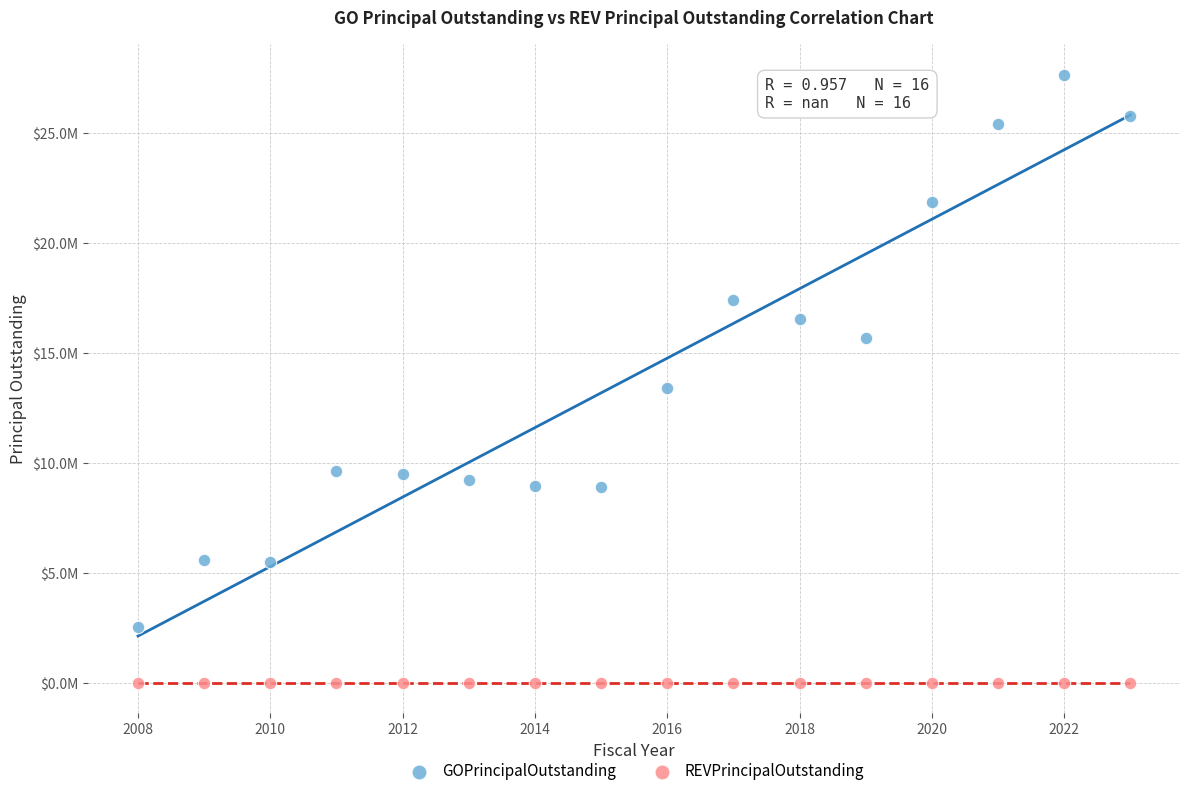

What are all the series names shown in the legend?

GOPrincipalOutstanding, REVPrincipalOutstanding